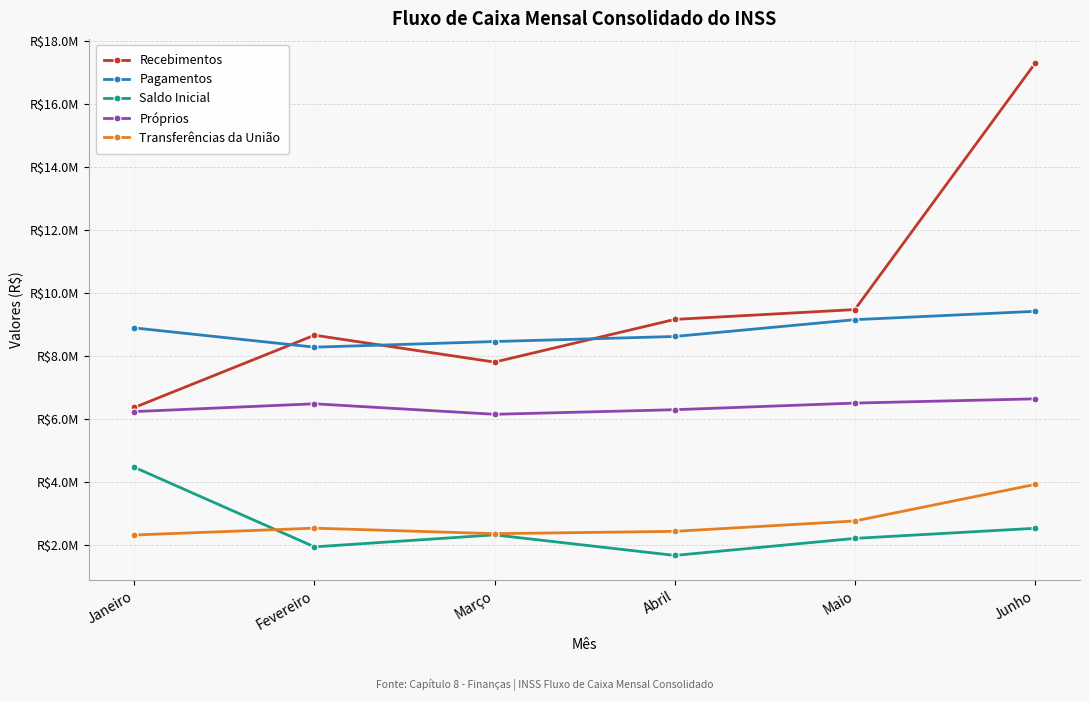

True or false: Recebimentos has a value of 8648672 at Fevereiro.

True